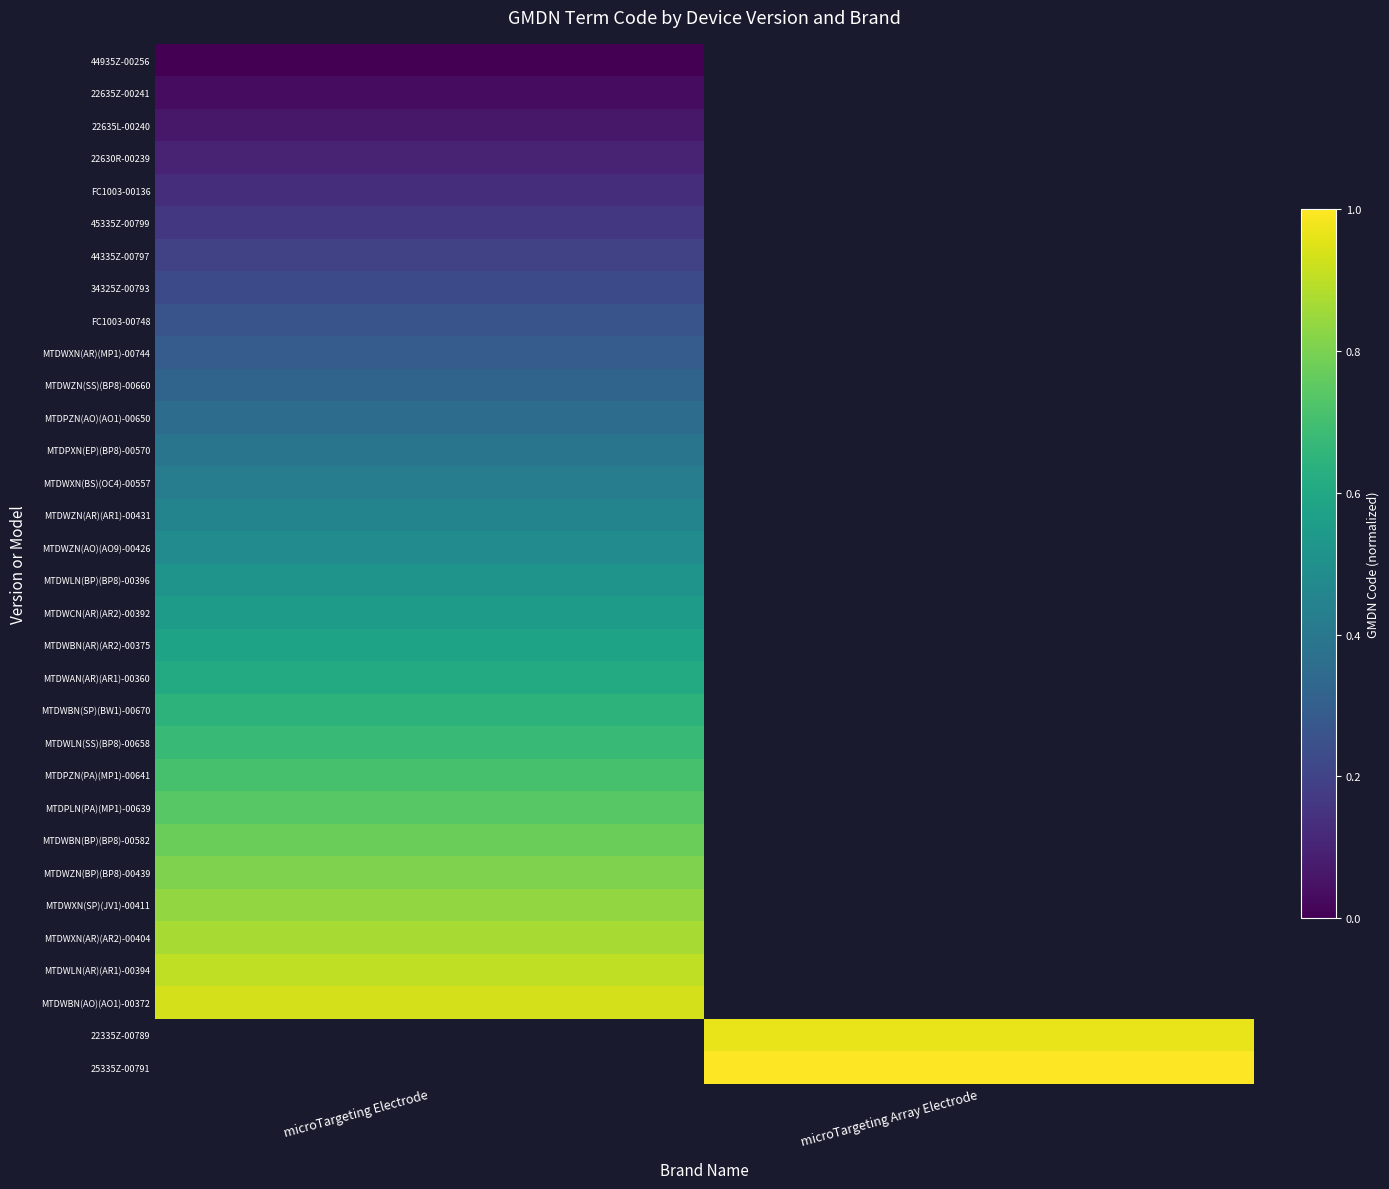

Is it true that MTDWXN(SP)(JV1)-00411 equals 1.4 at microTargeting Electrode?

False